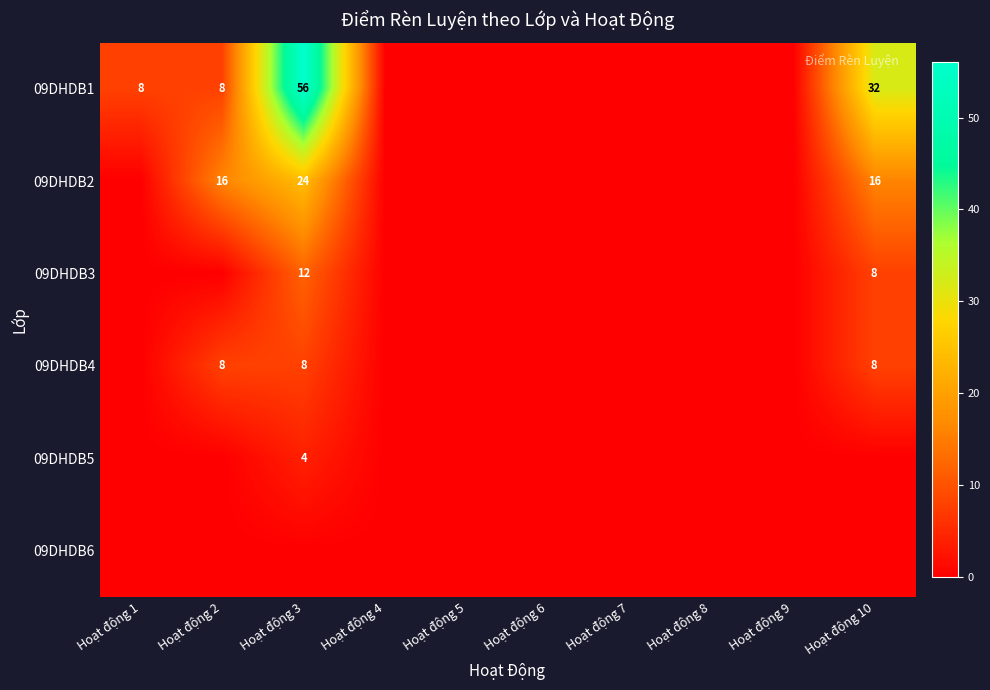

How many data points does each series have?

10